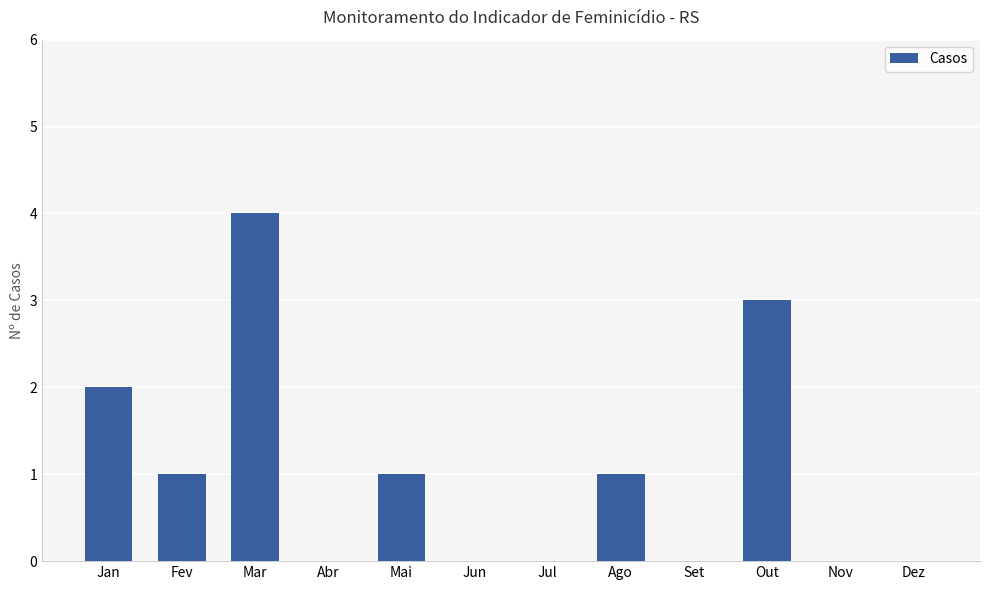

The value at Mai is 1. True or false?

True